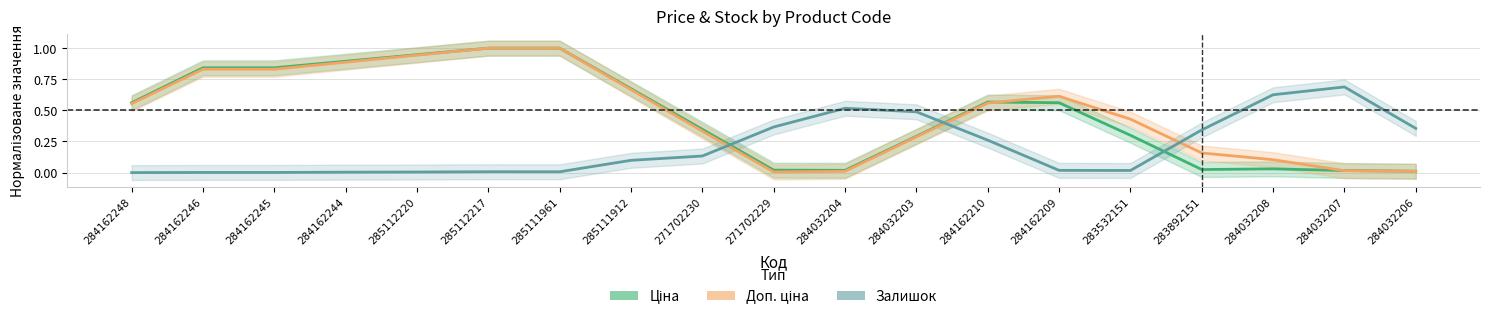

What is the maximum value for Доп. ціна?

1.0